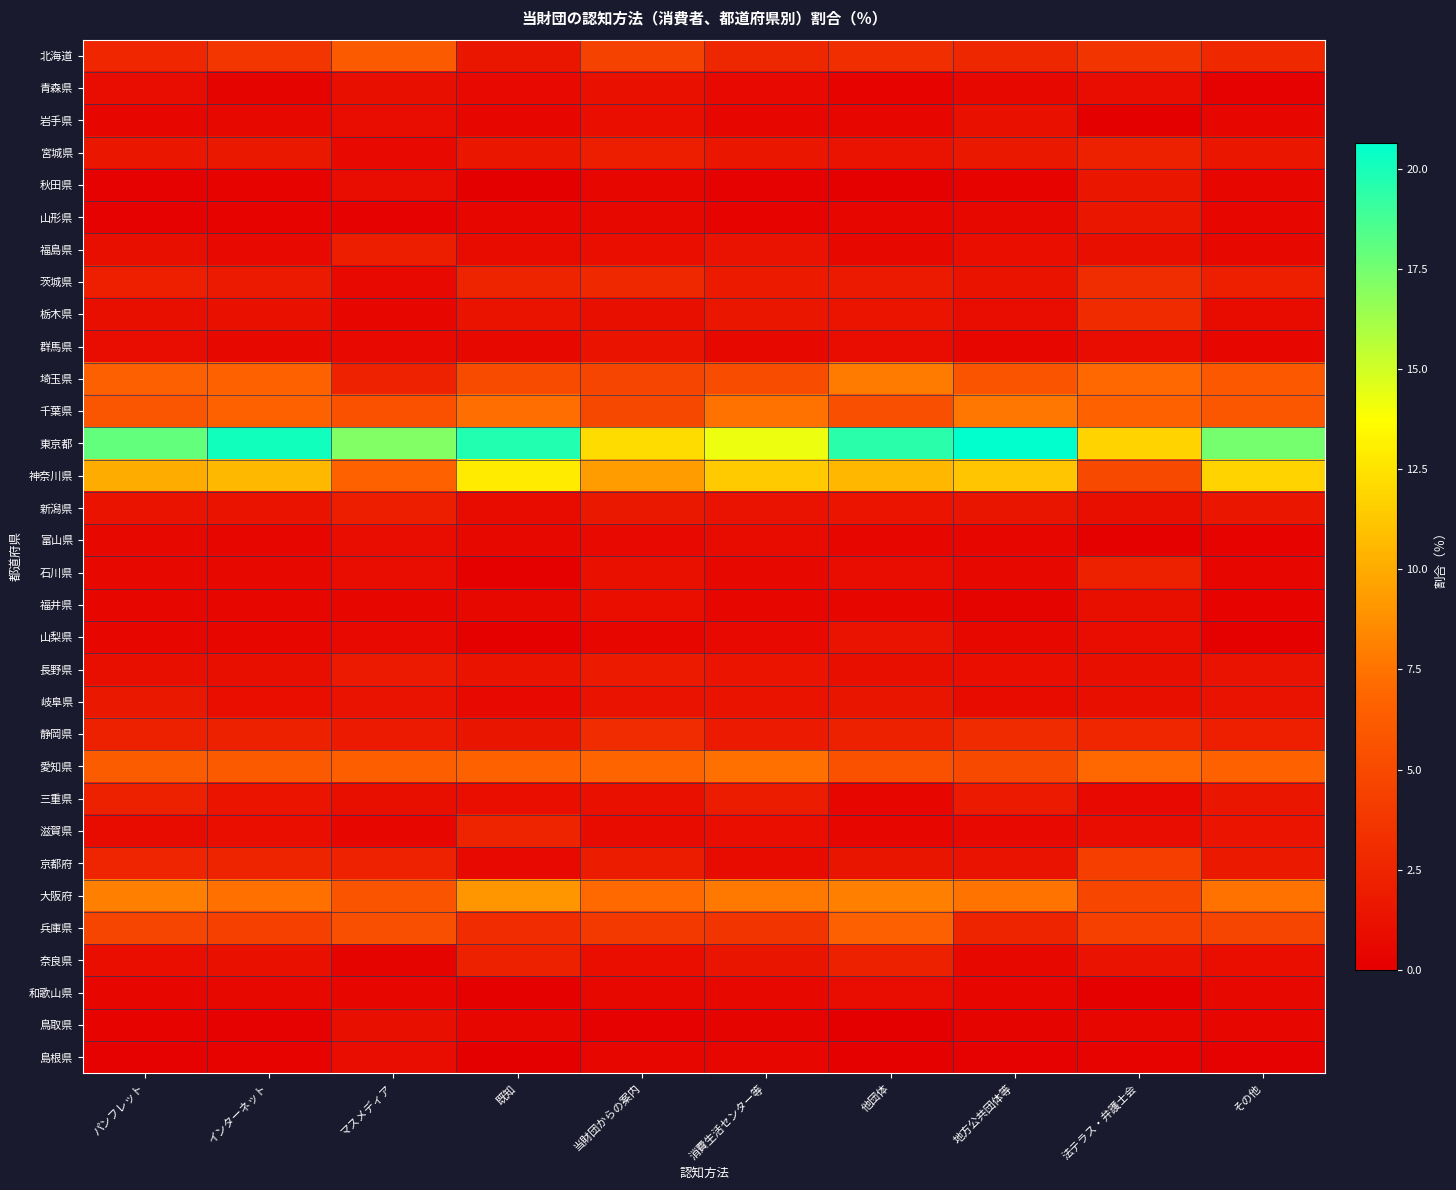

At インターネット, list the series in order from largest to smallest.

東京都, 神奈川県, 大阪府, 埼玉県, 千葉県, 愛知県, 兵庫県, 北海道, 京都府, 静岡県, 茨城県, 宮城県, 三重県, 新潟県, 栃木県, 奈良県, 長野県, 岐阜県, 滋賀県, 福島県, 群馬県, 石川県, 岩手県, 和歌山県, 山梨県, 富山県, 福井県, 青森県, 秋田県, 山形県, 島根県, 鳥取県